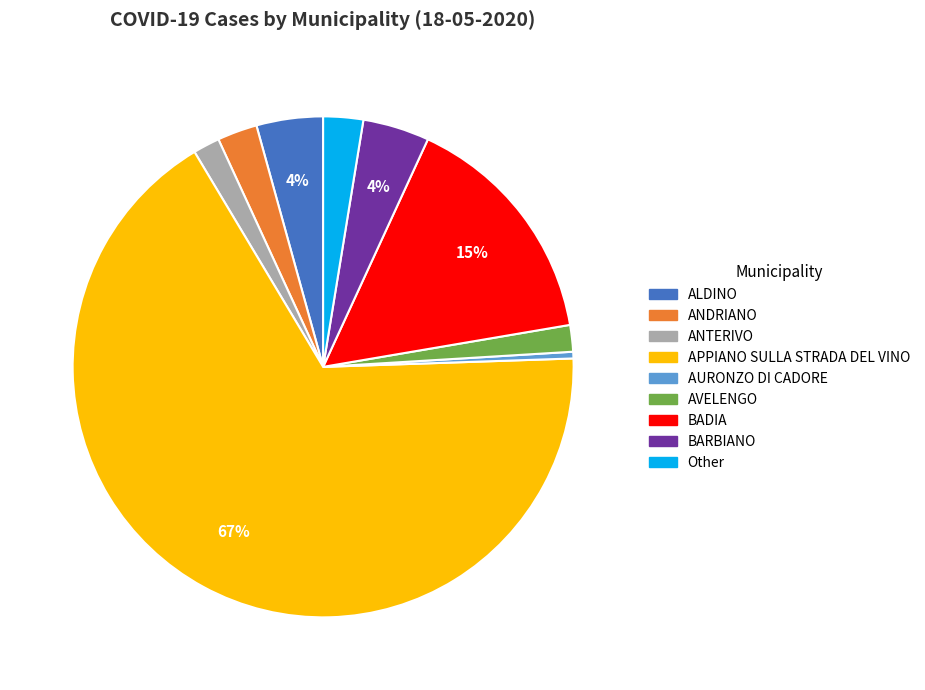

Which has a higher value, APPIANO SULLA STRADA DEL VINO or BARBIANO?

APPIANO SULLA STRADA DEL VINO